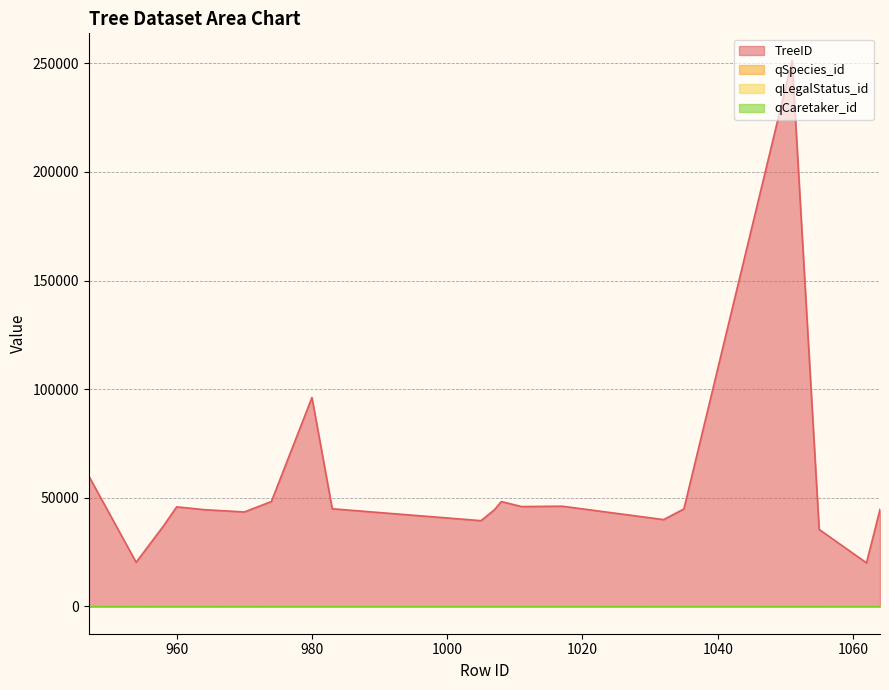

At how many categories does at least one series exceed 173479?

1